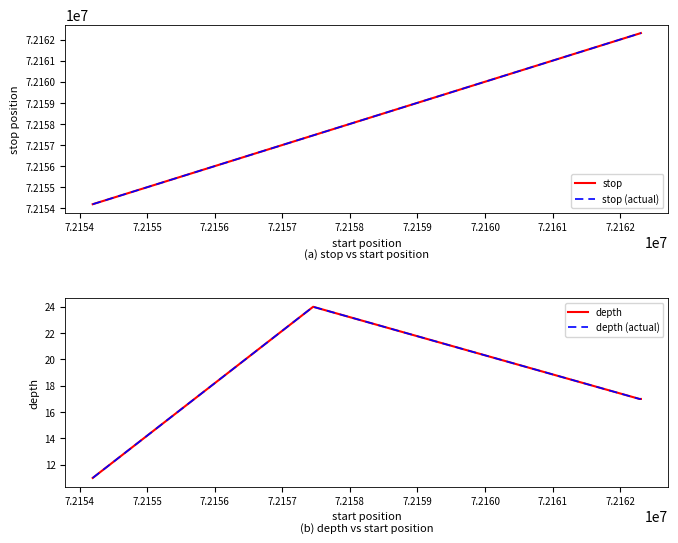

Is the value of stop at 7.2154 greater than the value of depth at 7.2155?

Yes